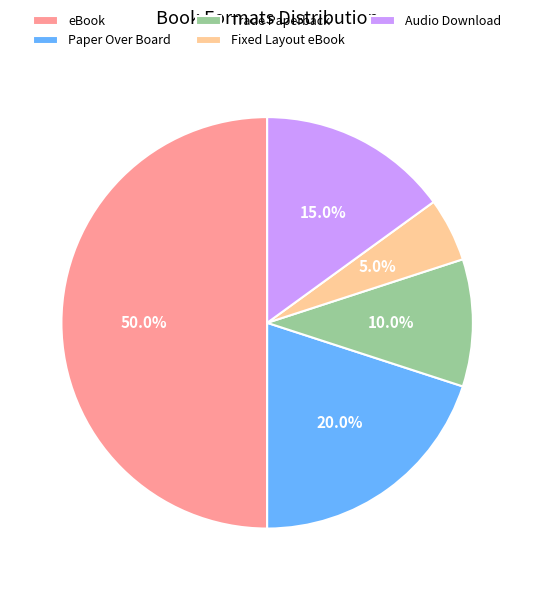

Is it true that eBook is 1% of the pie?

False